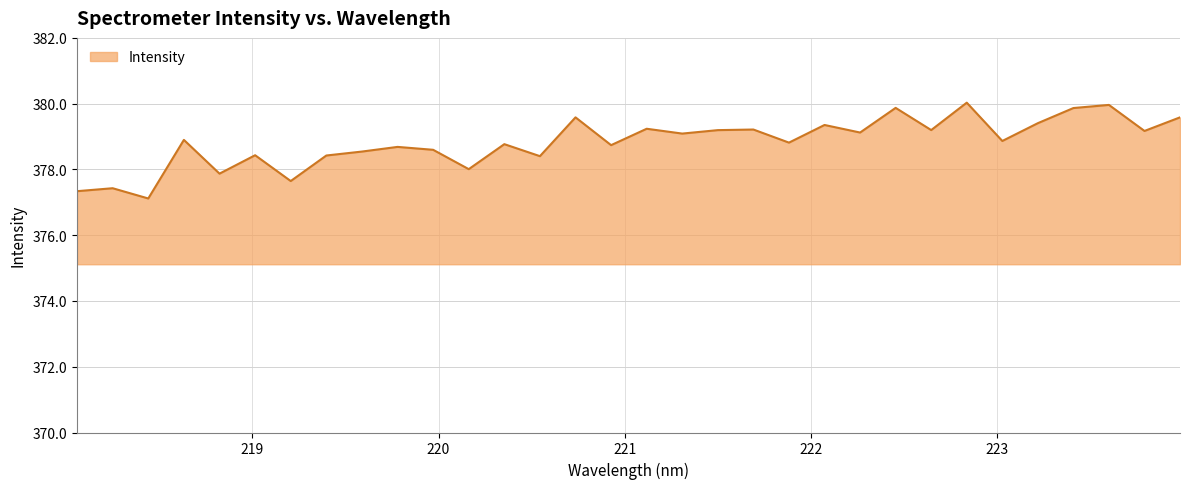

What is the minimum value shown in the chart?

377.1